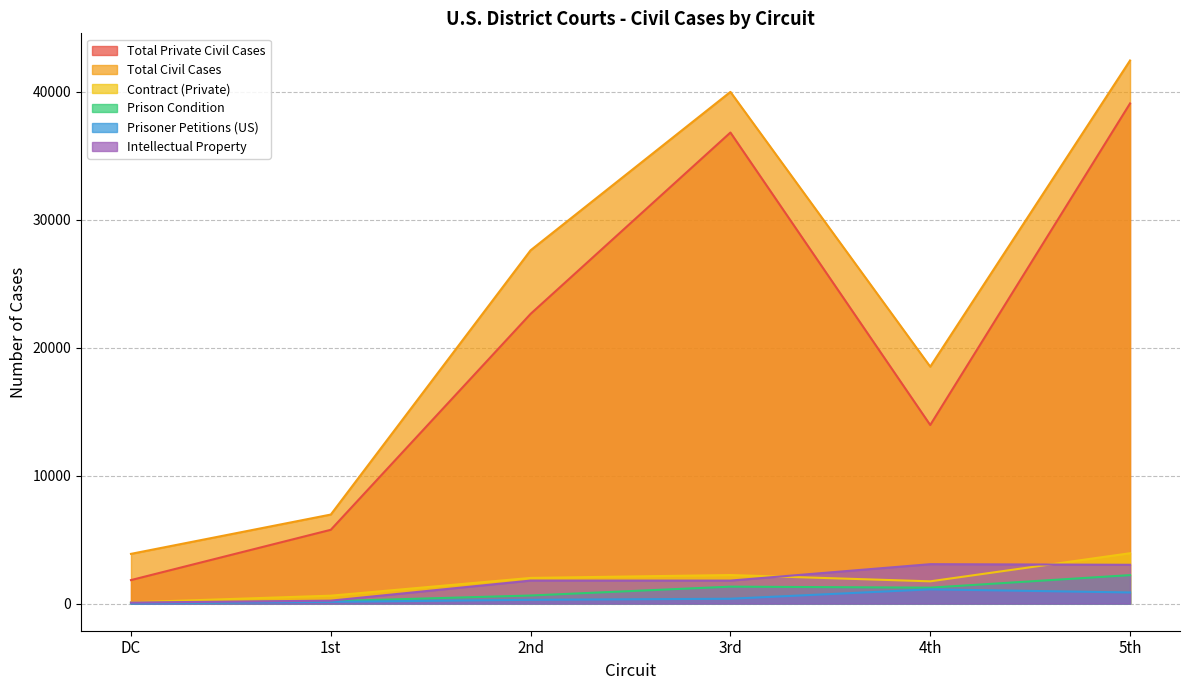

True or false: Total Civil Cases and Prison Condition intersect in this chart.

False